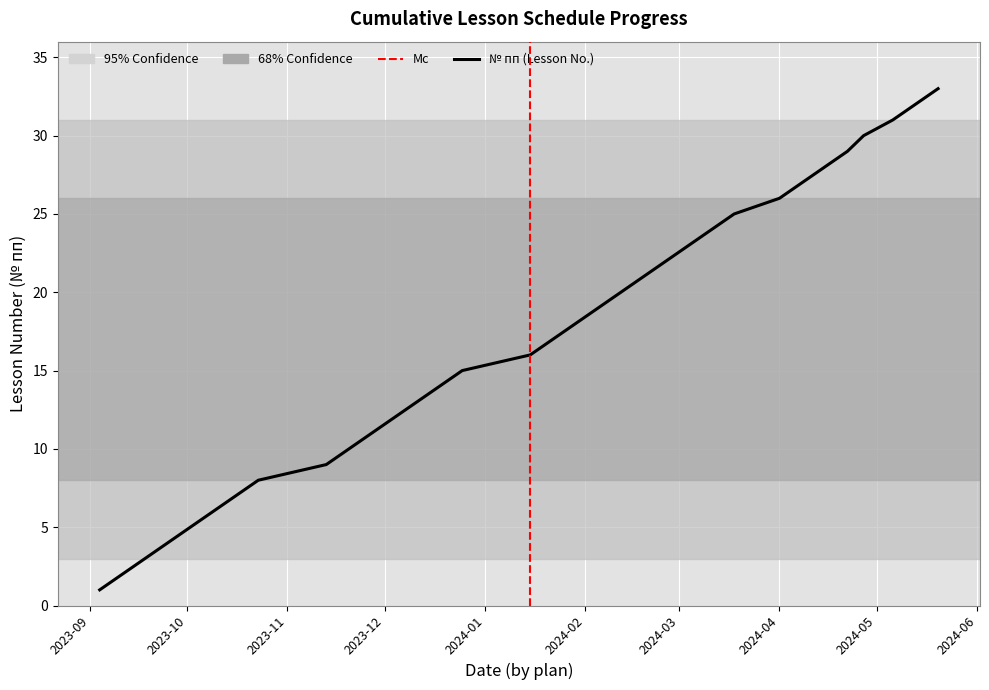

What is the difference between the maximum and minimum values?

32